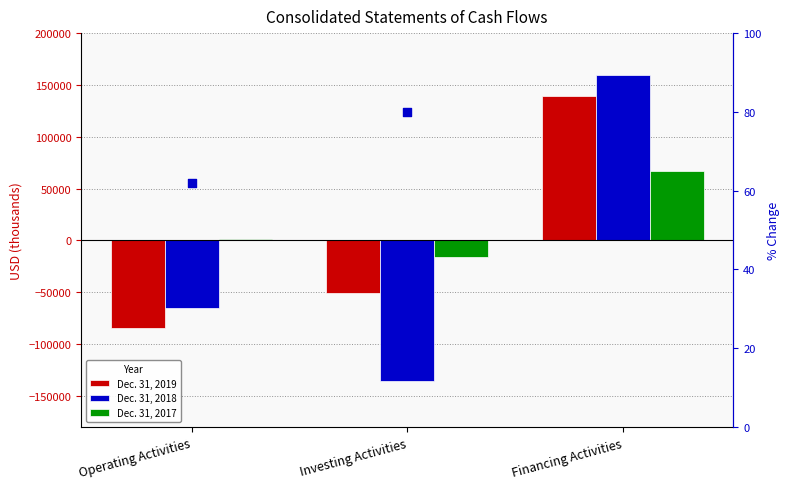

Which series has the largest total across all categories?

Dec. 31, 2017